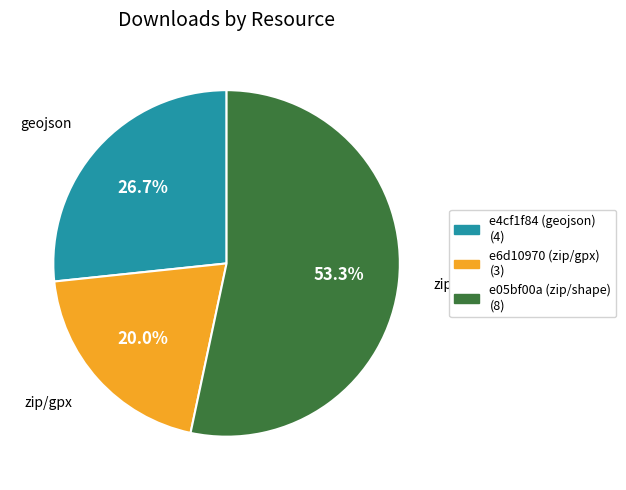

Count the number of slices in the pie.

3